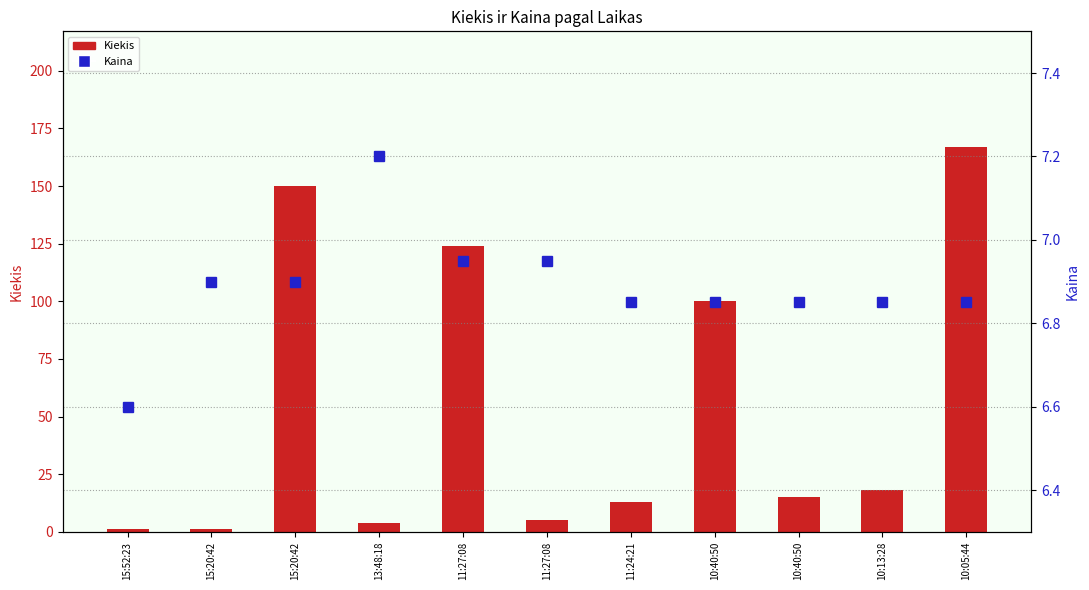

At 15:20:42, list the series in order from smallest to largest.

Kiekis, Kaina